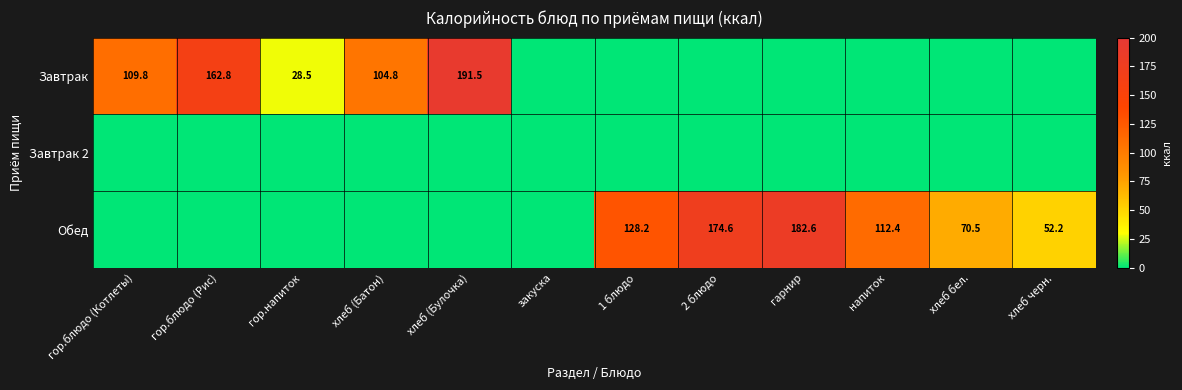

True or false: Завтрак has a value of 178.3 at гор.блюдо (Котлеты).

False